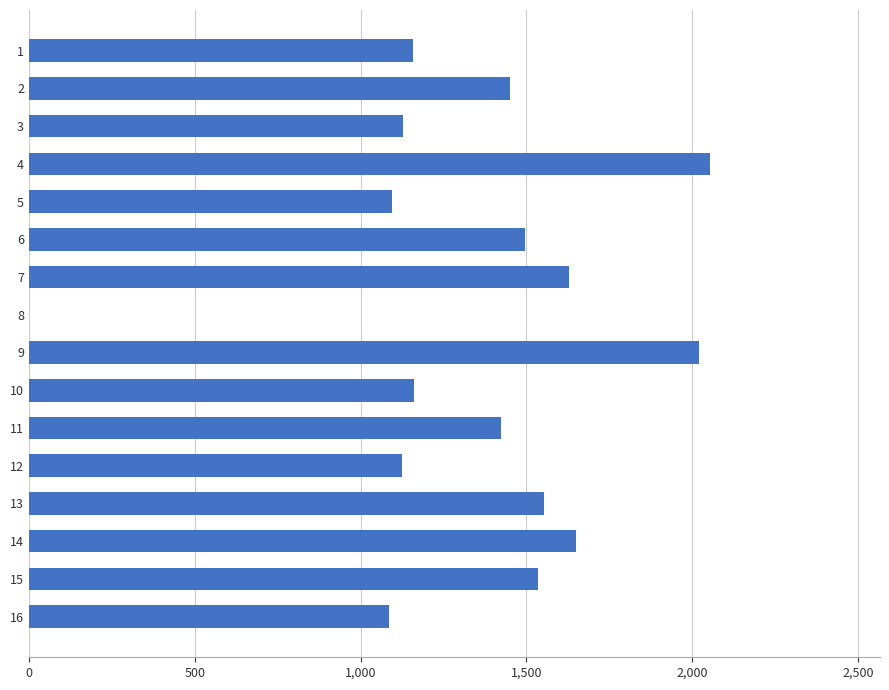

What is the change in value from 12 to 13?

+428.9